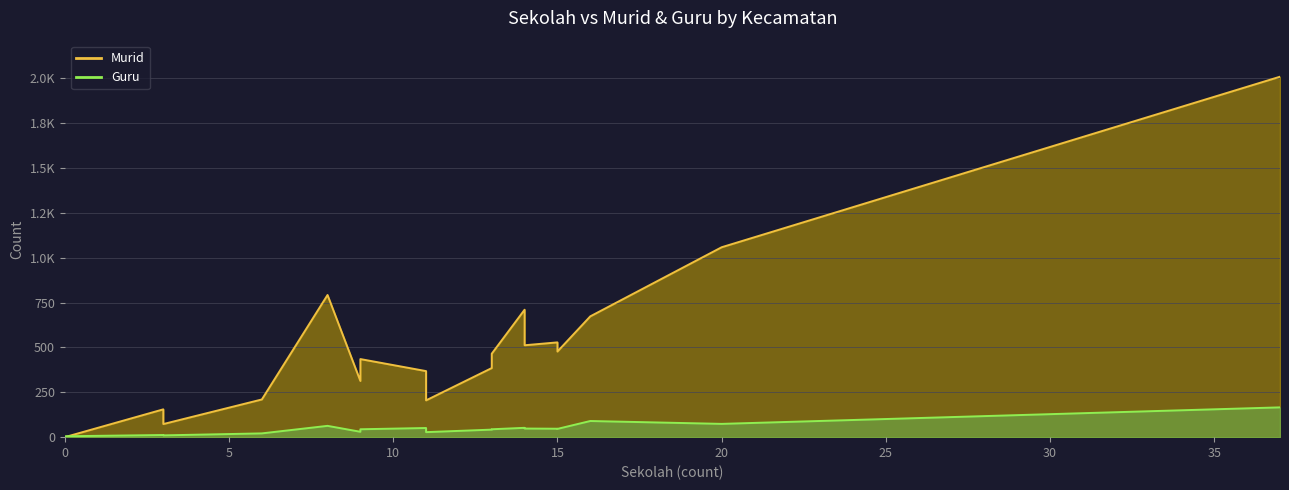

What is the label of the 1st point from the right?

WRINGINANOM